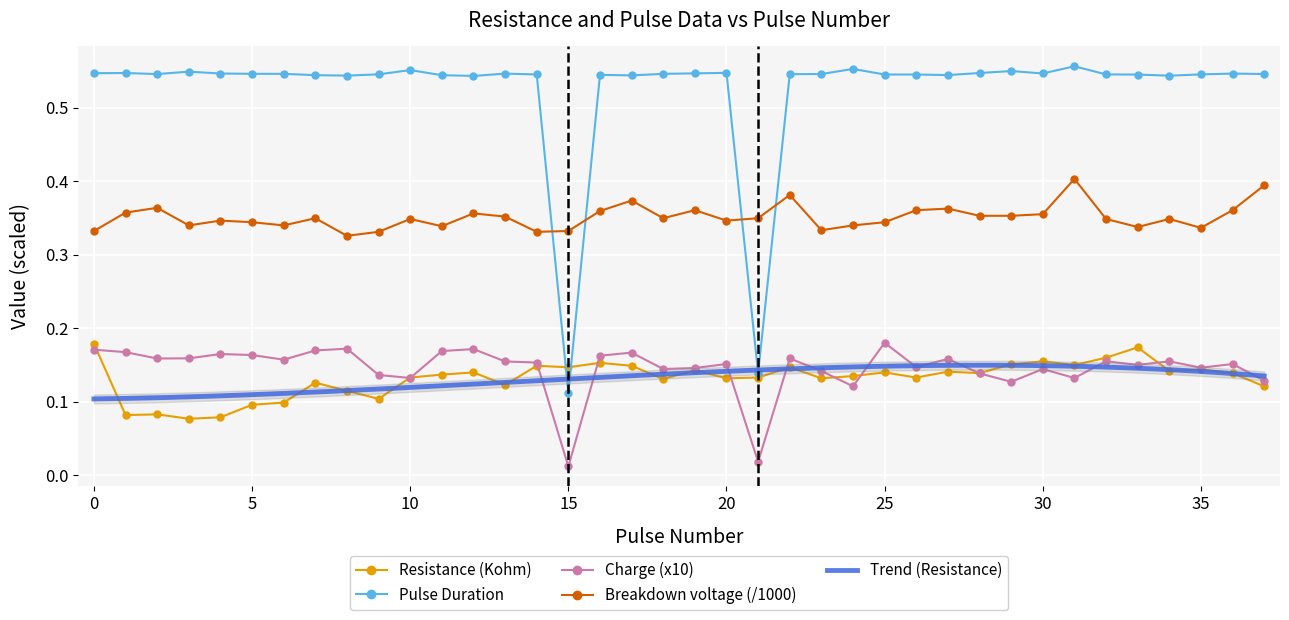

At which label is Pulse Duration closest to 0?

15